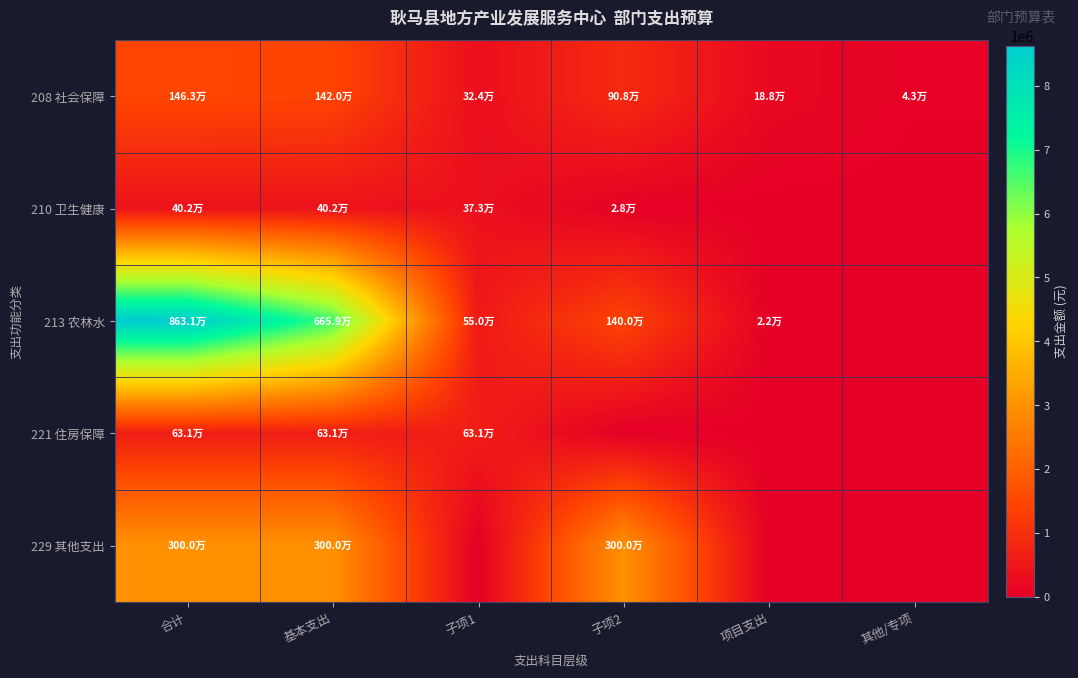

What is the difference between the highest and lowest values at 子项2?

3000000.0